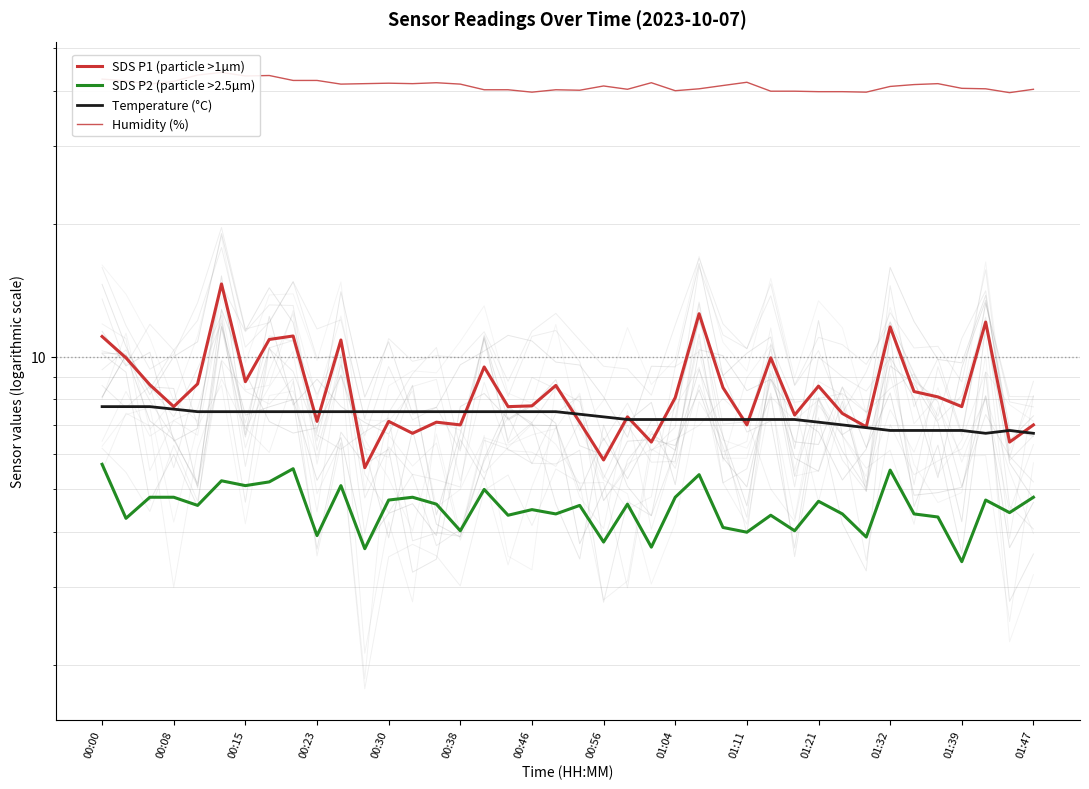

Is this an area chart (filled region under the line)?

No